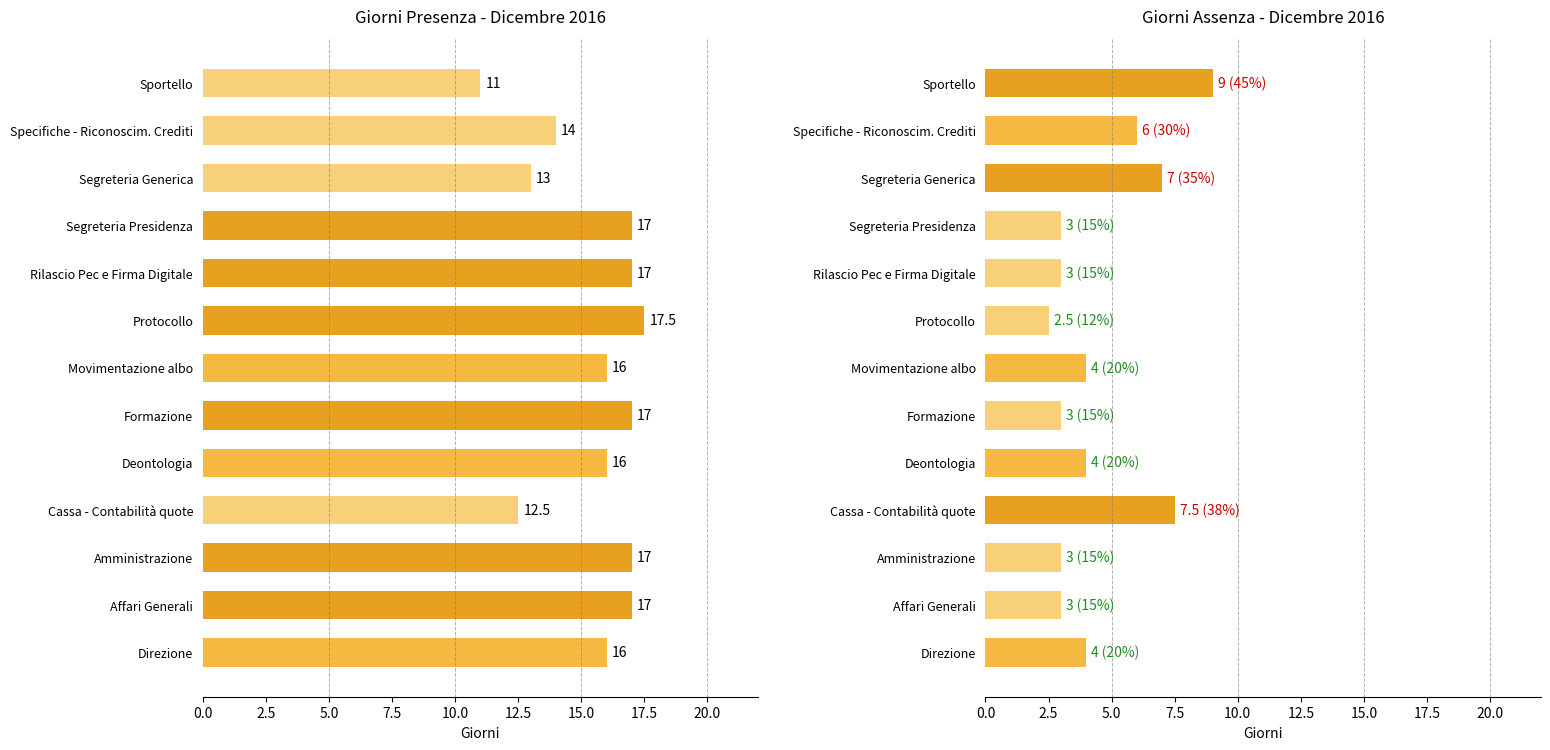

Which series has the largest range (max minus min)?

Giorni Presenza